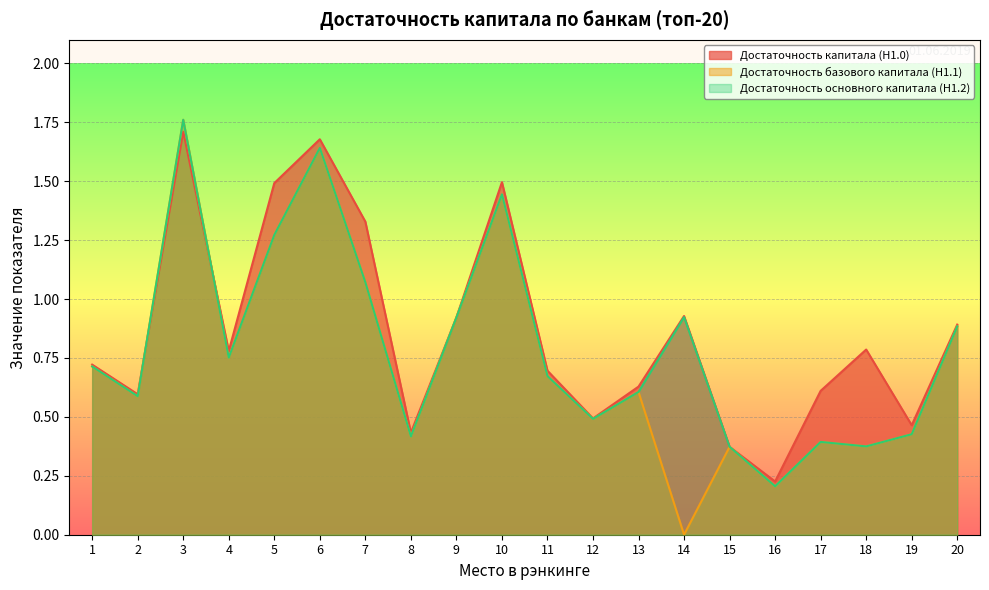

What is the value of the Достаточность основного капитала (Н1.2) point at the 5th from the left?

1.3